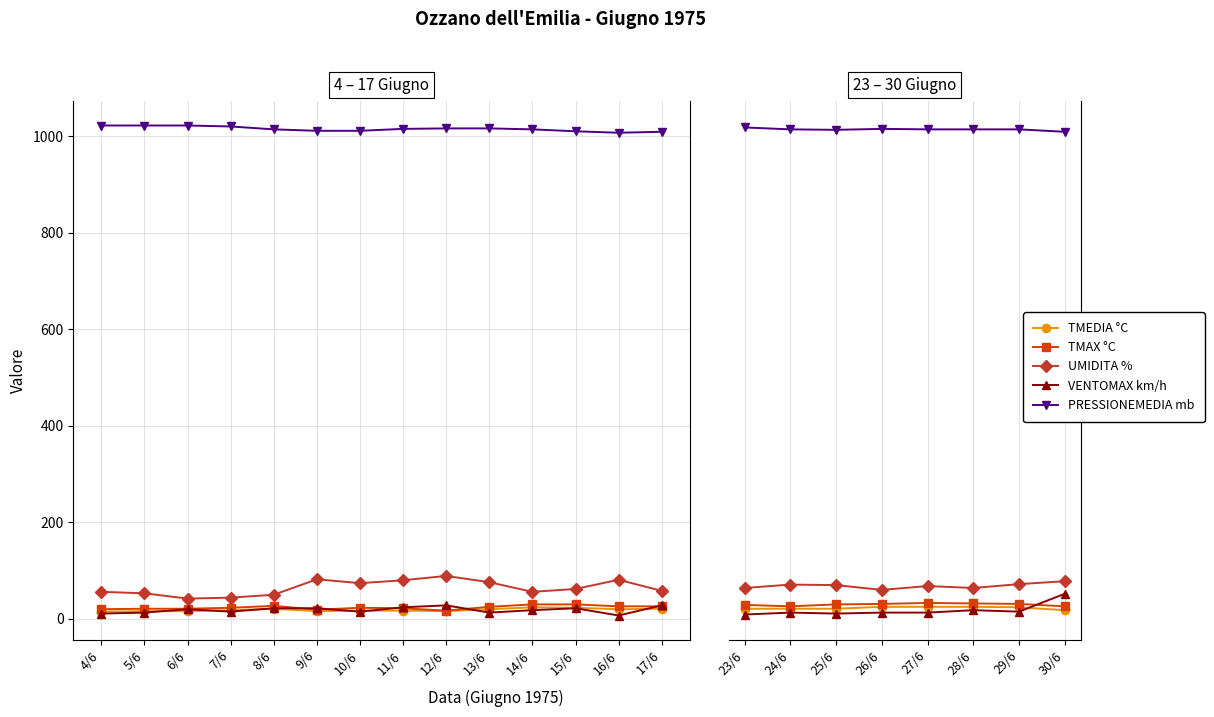

Does the chart display data point markers on the line(s)?

Yes